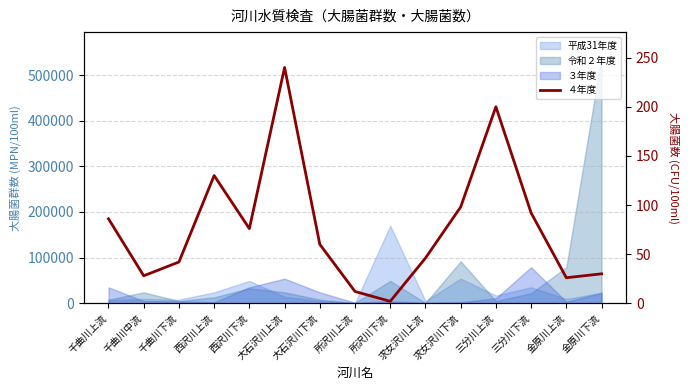

Reading right to left, what are all the values shown in this chart?

金原川下流=30	金原川上流=26	三分川下流=92	三分川上流=200	求女沢川下流=98	求女沢川上流=46	所沢川下流=2	所沢川上流=12	大石沢川下流=60	大石沢川上流=240	西沢川下流=76	西沢川上流=130	千曲川下流=42	千曲川中流=28	千曲川上流=86